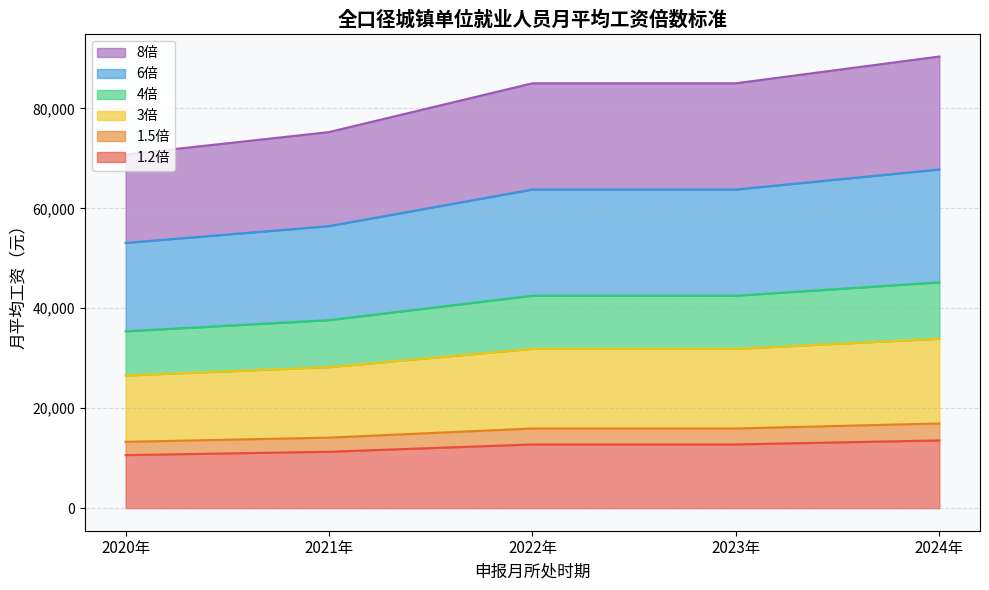

Does the chart display data point markers on the line(s)?

No